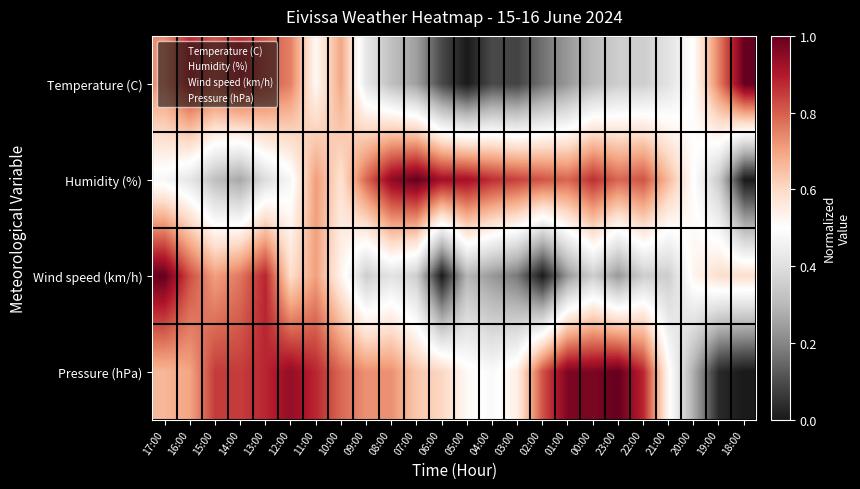

Which has a higher value, 16:00 or 04:00?

16:00